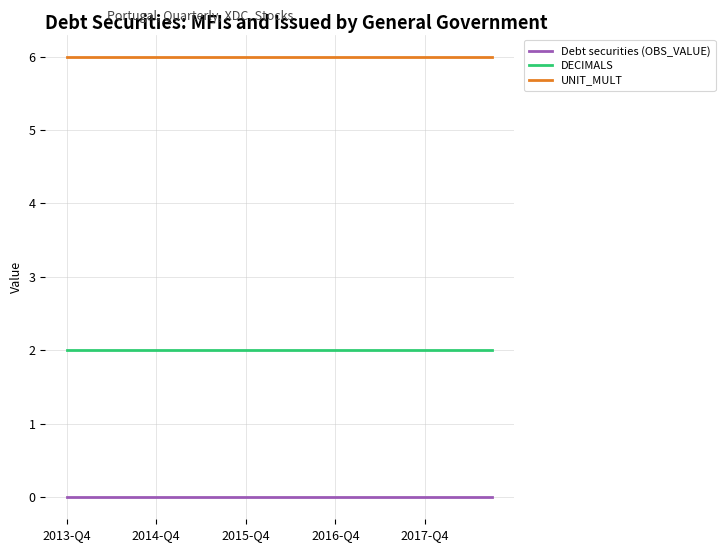

List the series in order of their overall mean, lowest first.

Debt securities (OBS_VALUE), DECIMALS, UNIT_MULT